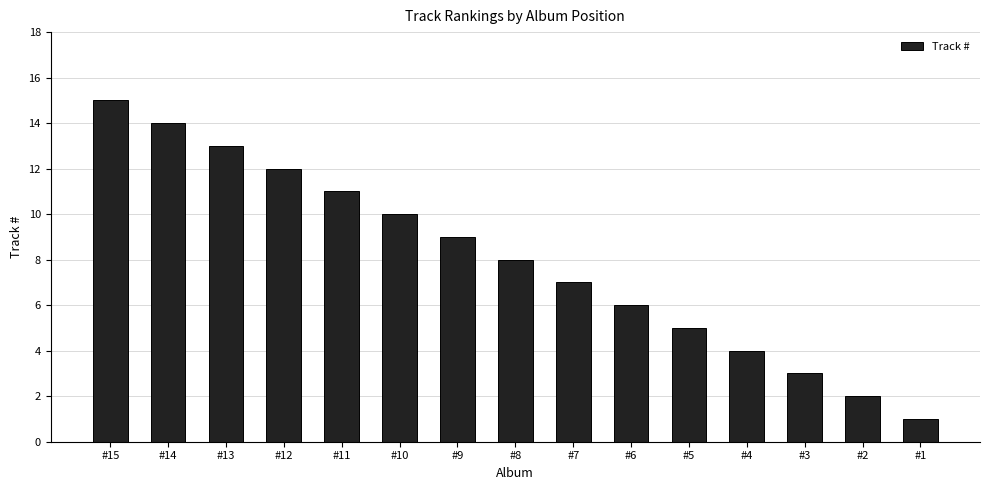

True or false: the data shows 15 at #11.

False